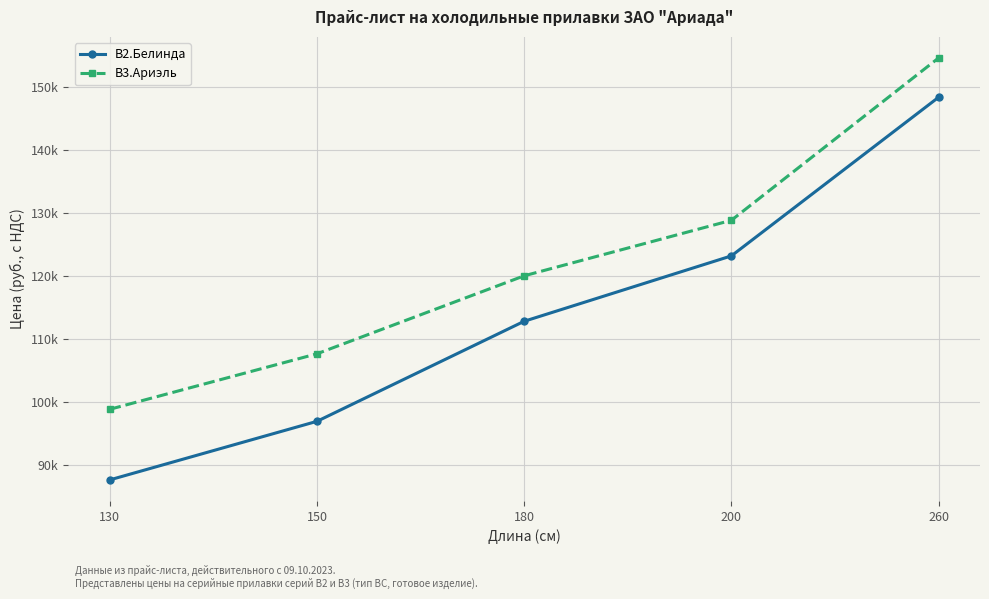

At which label does В3.Ариэль first exceed 120070?

180